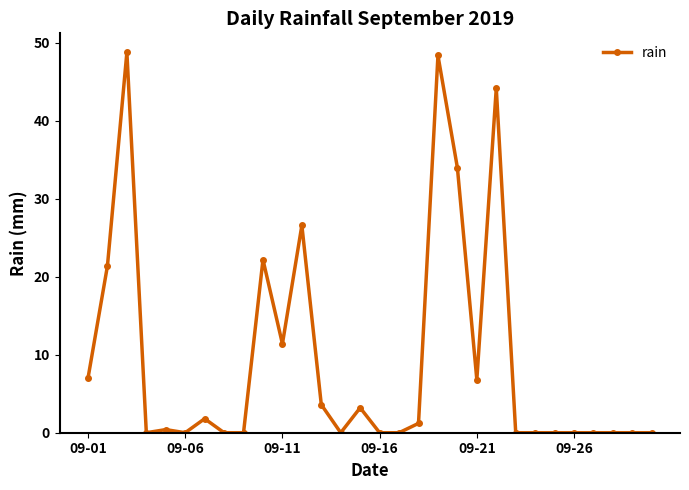

What is the greatest value displayed?

48.8